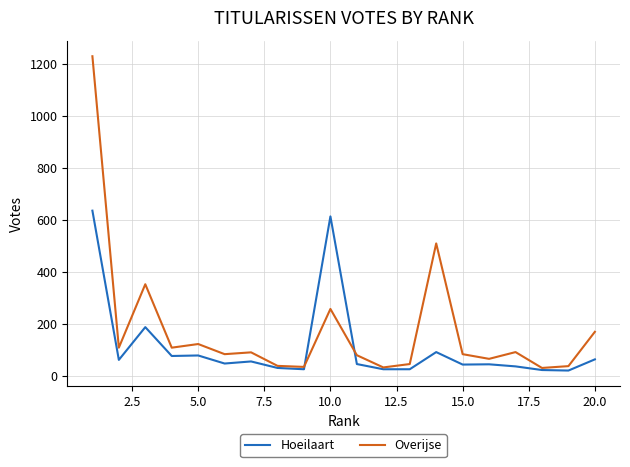

What is the lowest value of the Hoeilaart series?

20